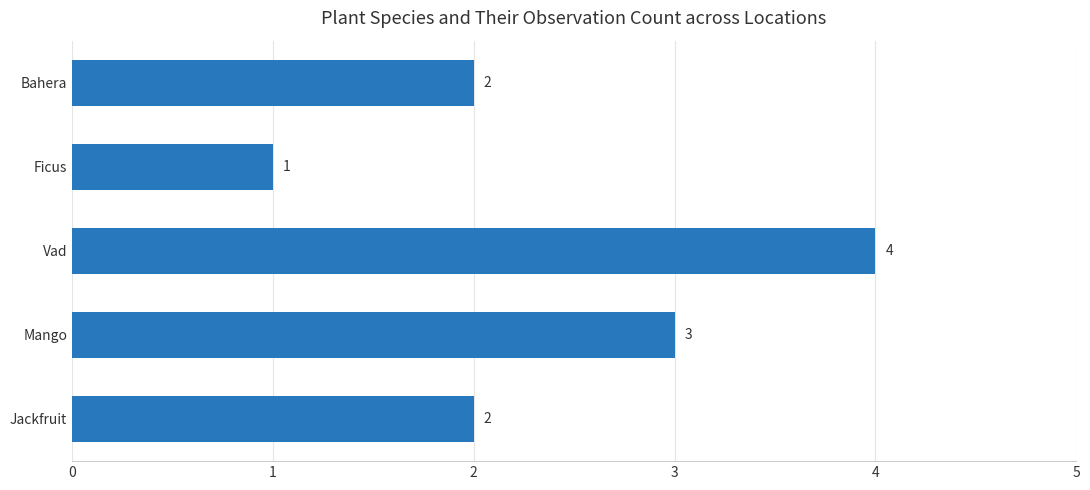

Approximately how many times larger is the value at Bahera compared to Mango?

0.7